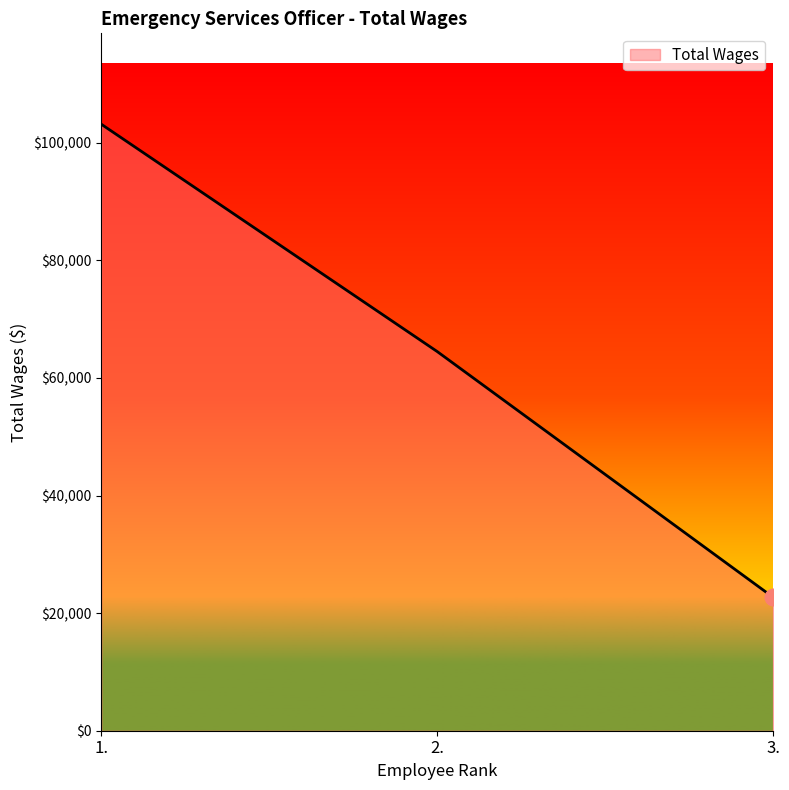

How many categories are shown in the chart?

3